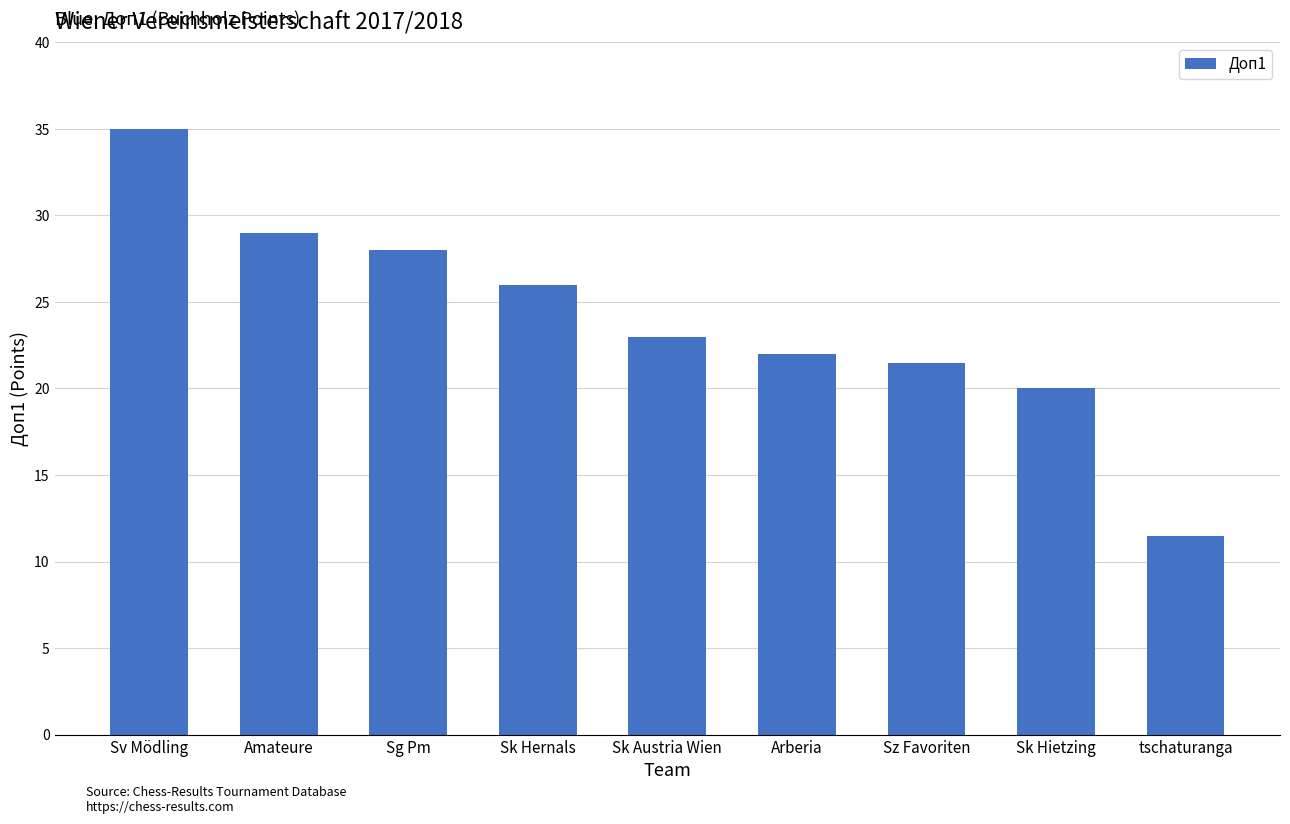

At which label does the data first exceed 23?

Sv Mödling